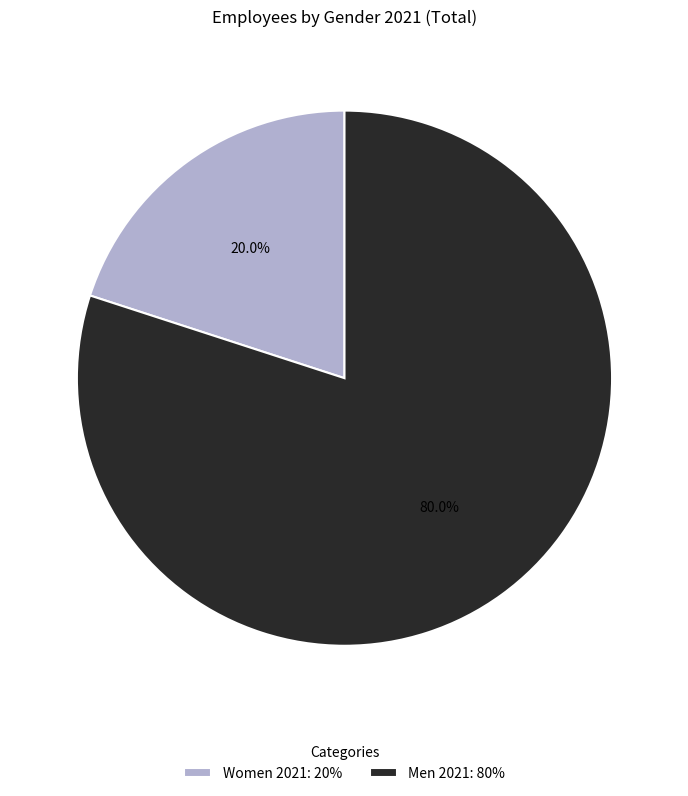

Do Women 2021: 20% and Men 2021: 80% together represent more than half of the pie?

Yes